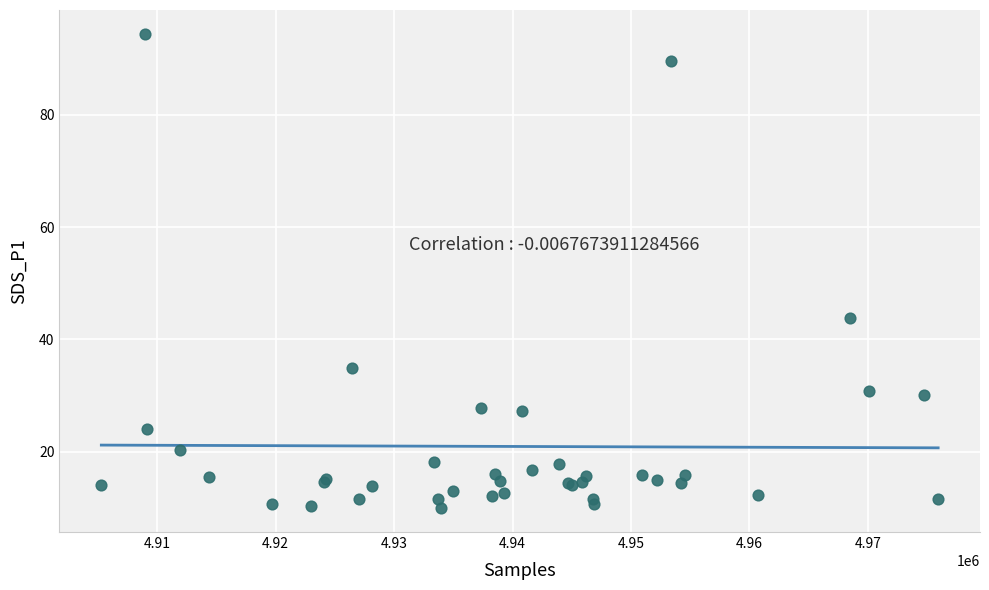

What Y value in the scatter plot is closest to 52?

43.8